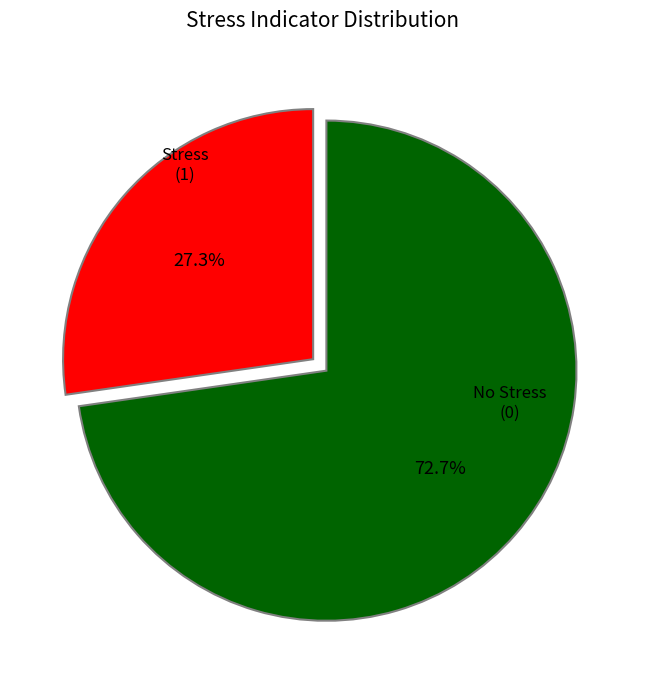

How many slices are in this pie chart?

2